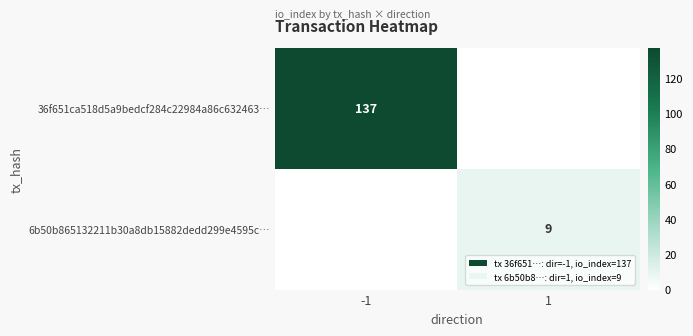

Is the value of 6b50b865132211b30a8db15882dedd299e4595c… at 1 greater than the value of 36f651ca518d5a9bedcf284c22984a86c632463… at -1?

No